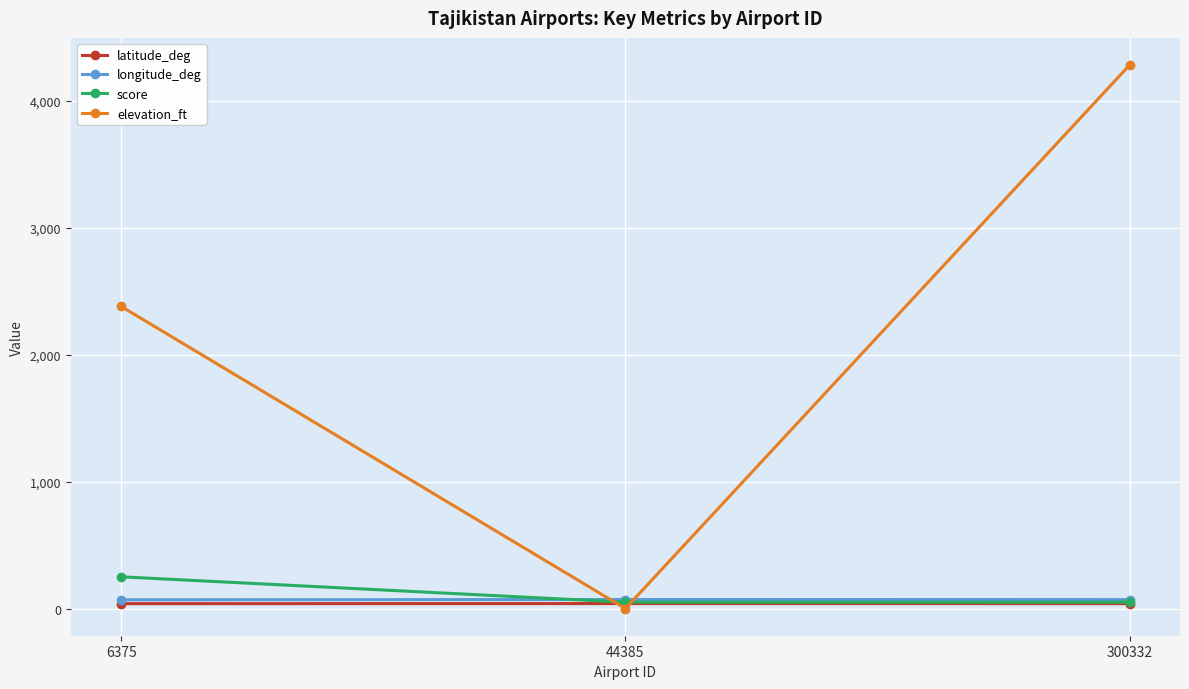

At which category is the sum across all series the highest?

300332